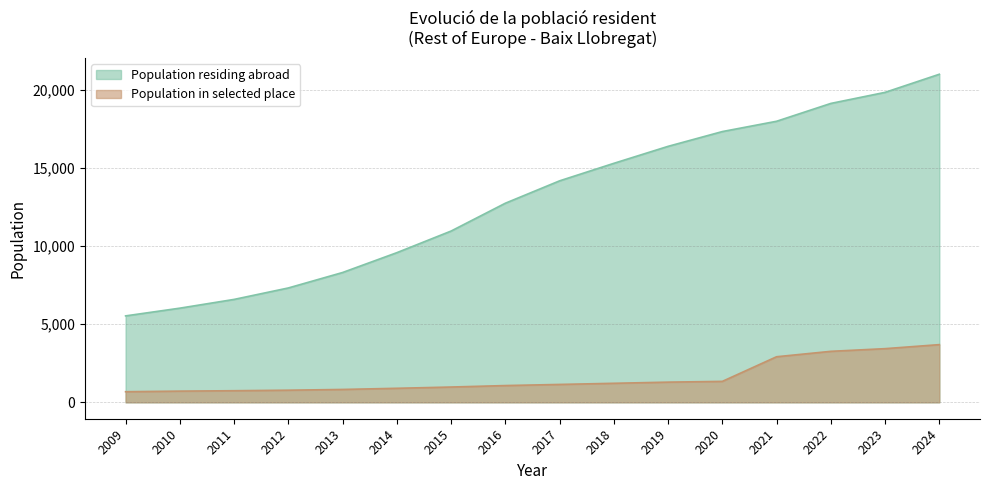

Reading left to right, extract all data points from this chart.

Population residing abroad: 2009=5532	2010=6027	2011=6587	2012=7320	2013=8309	2014=9578	2015=10962	2016=12743	2017=14175	2018=15296	2019=16383	2020=17329	2021=17988	2022=19130	2023=19838	2024=20997
Population in selected place: 2009=679	2010=717	2011=743	2012=776	2013=824	2014=898	2015=979	2016=1073	2017=1145	2018=1218	2019=1292	2020=1341	2021=2917	2022=3264	2023=3435	2024=3693